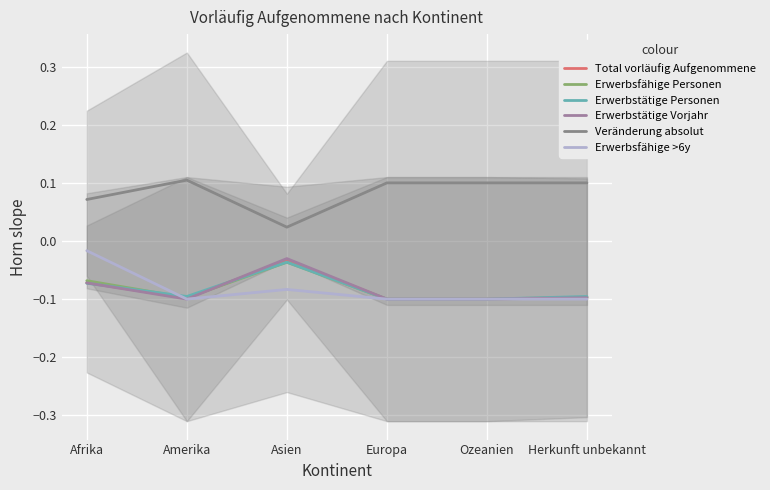

What is the difference between the highest and lowest values at Asien?

0.1